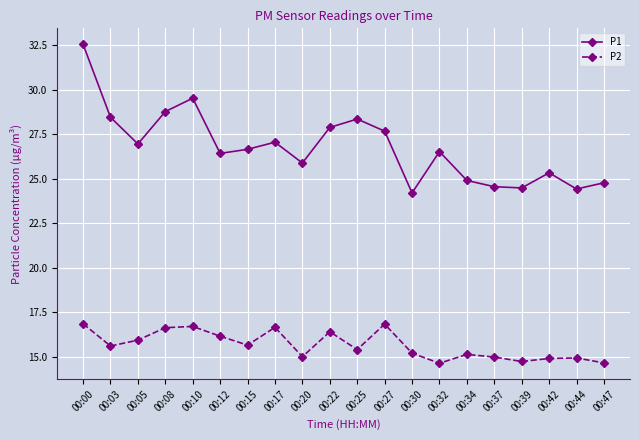

How many lines are shown in the chart?

2